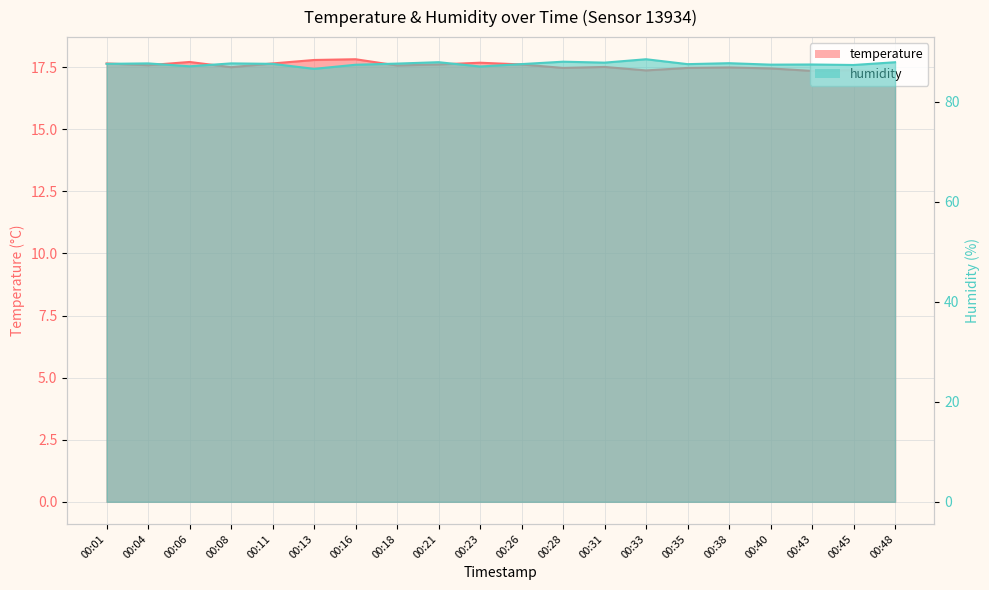

The value of humidity at 00:45 is 152.8. True or false?

False